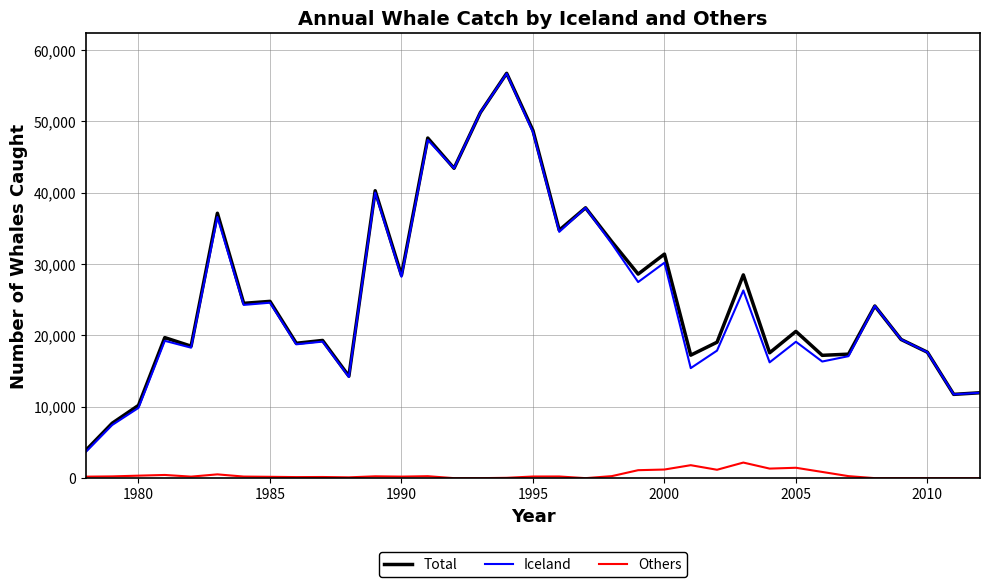

Which series has the widest spread of values?

Iceland